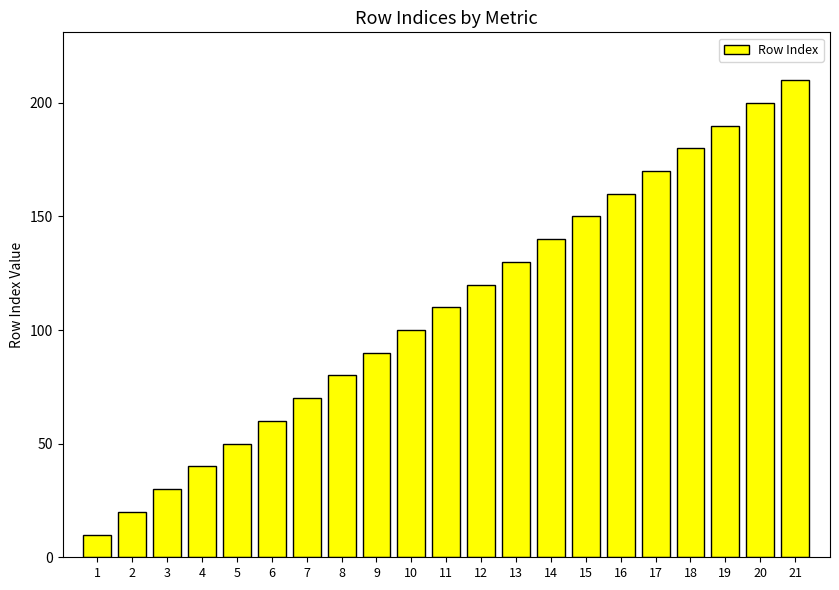

What is the difference between the maximum and minimum values?

200